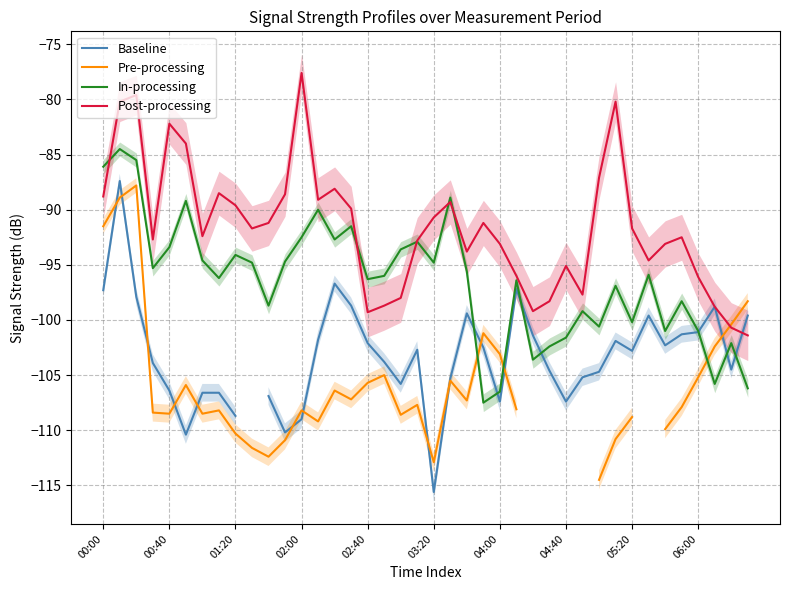

True or false: In-processing and Post-processing cross at least once.

True